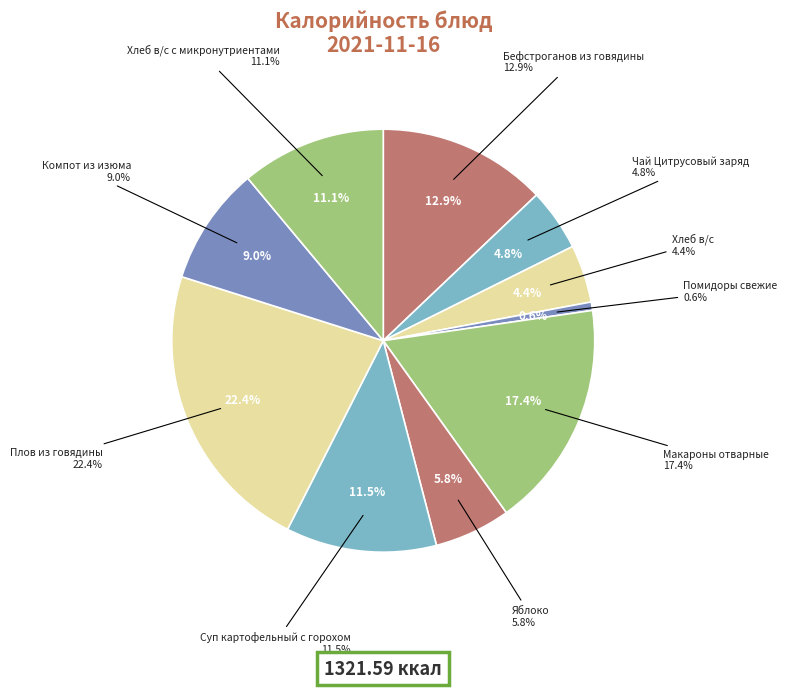

Is there any slice that represents more than half of the pie?

No